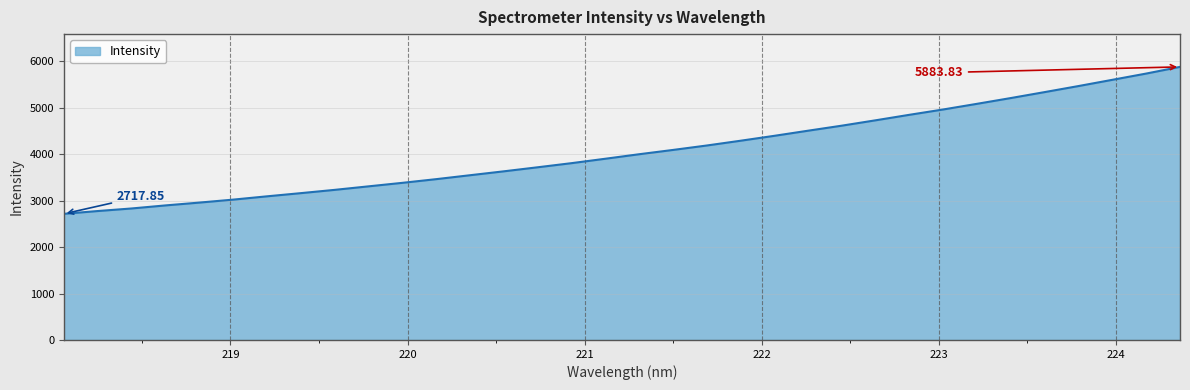

True or false: there are more than 1 points higher than both neighbors.

False